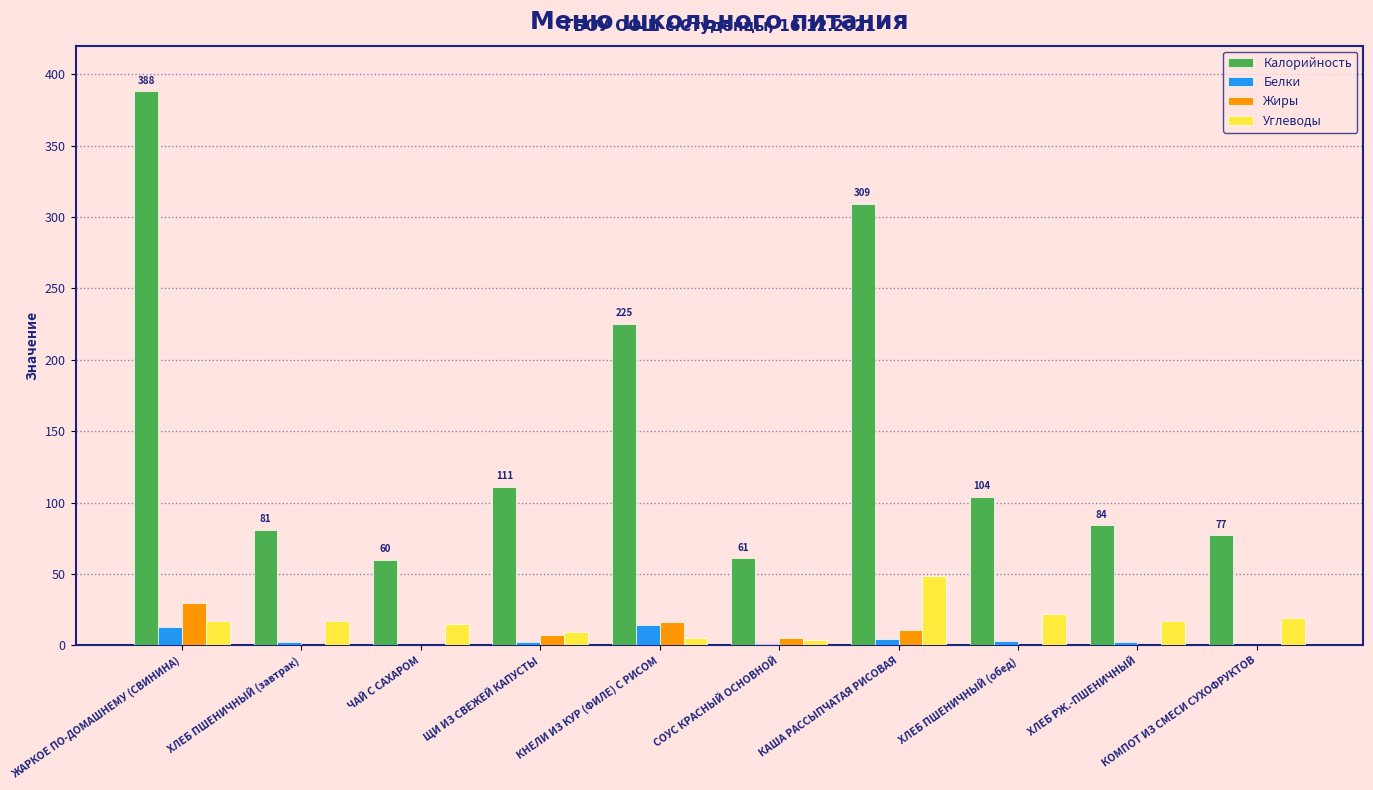

What is the total value across all series at КАША РАССЫПЧАТАЯ РИСОВАЯ?

373.0